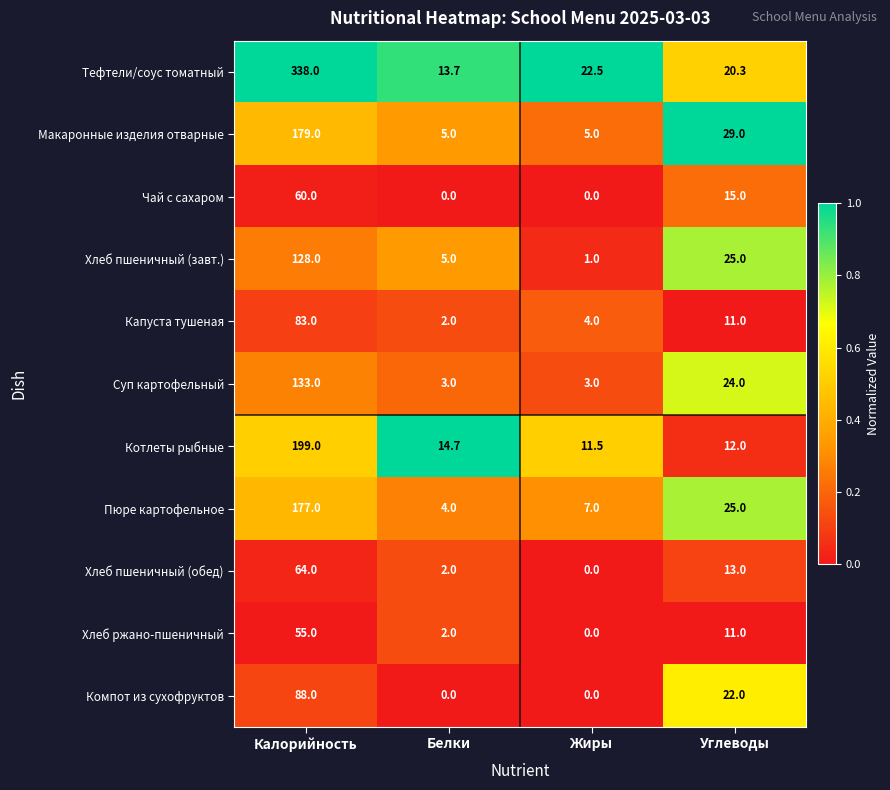

What is the approximate value of Хлеб пшеничный (завт.) at Калорийность?

128.0